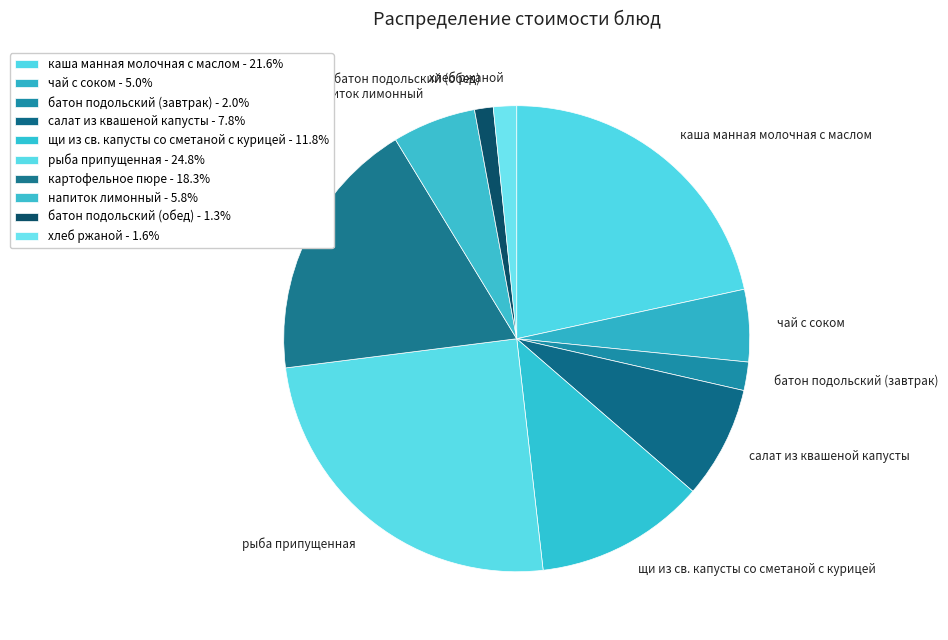

Between щи из св. капусты со сметаной с курицей and чай с соком, which is larger?

щи из св. капусты со сметаной с курицей